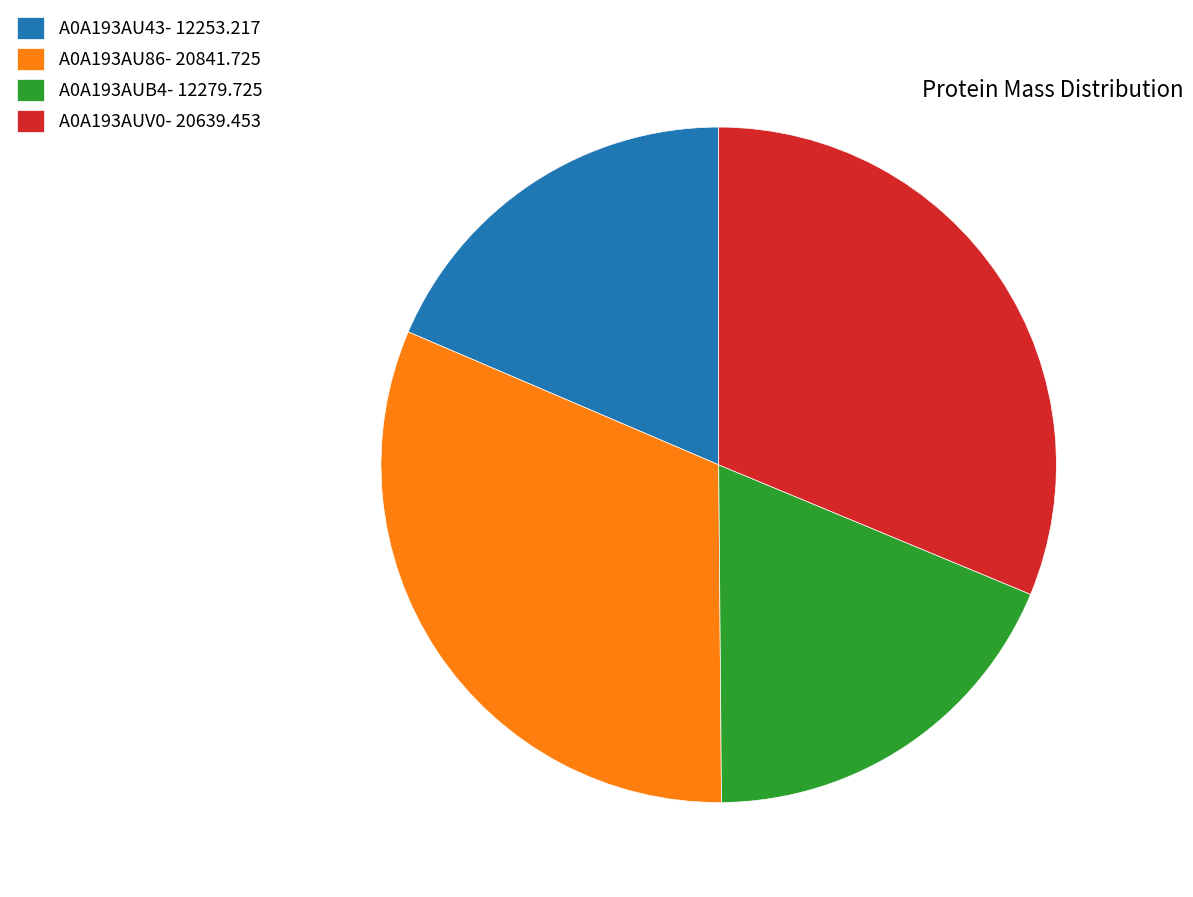

Approximately how many times larger is the value at A0A193AU86 compared to A0A193AU43?

1.7